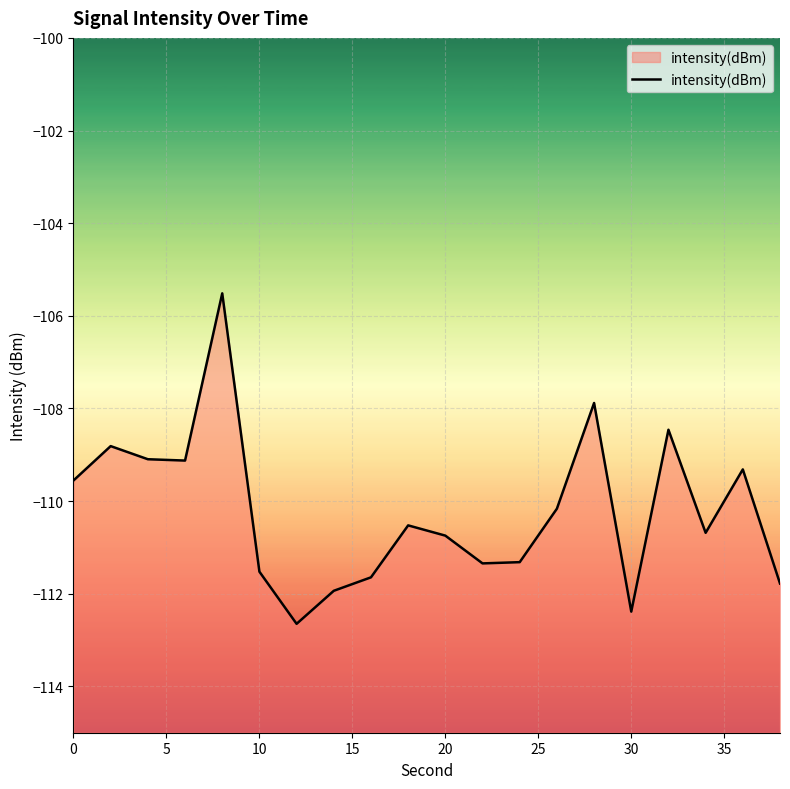

What is the difference between the maximum and minimum values?

7.1